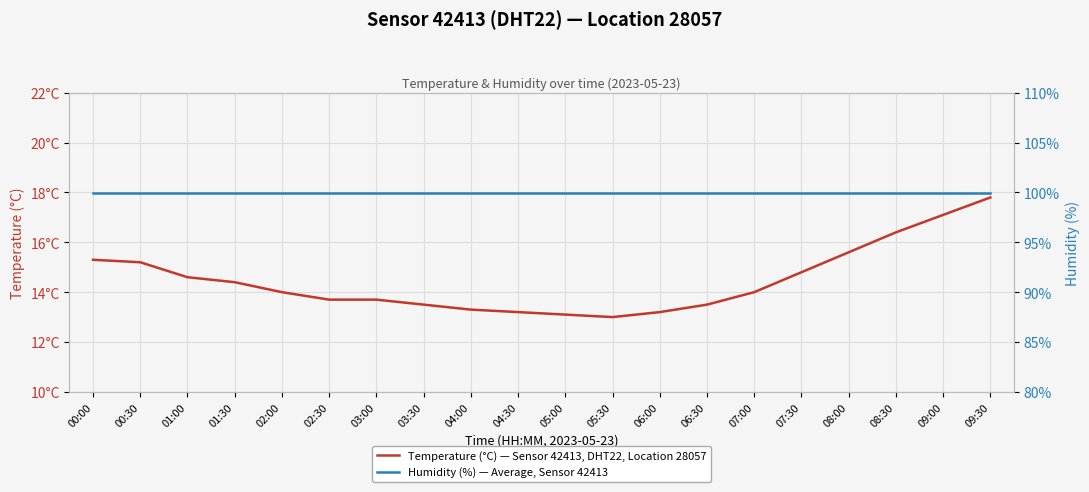

What is the label of the 4th point from the left?

01:30